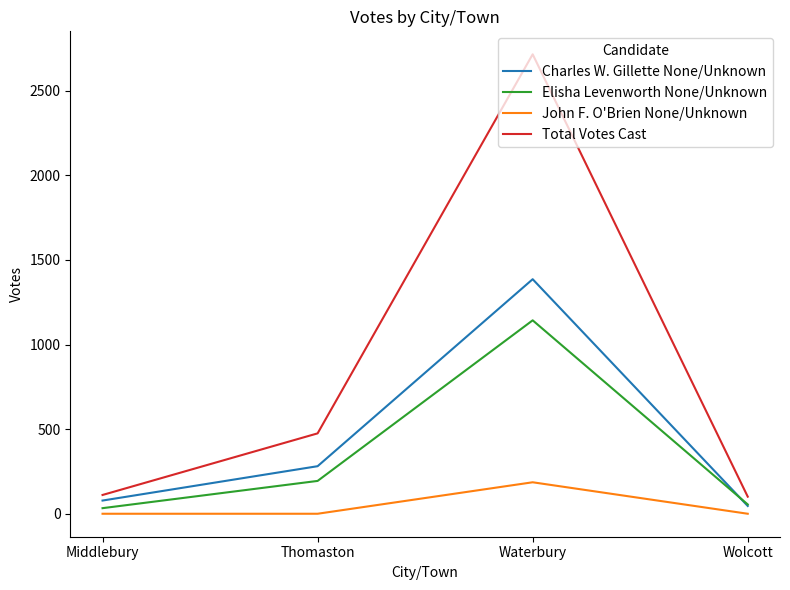

Which series has the largest total across all categories?

Total Votes Cast